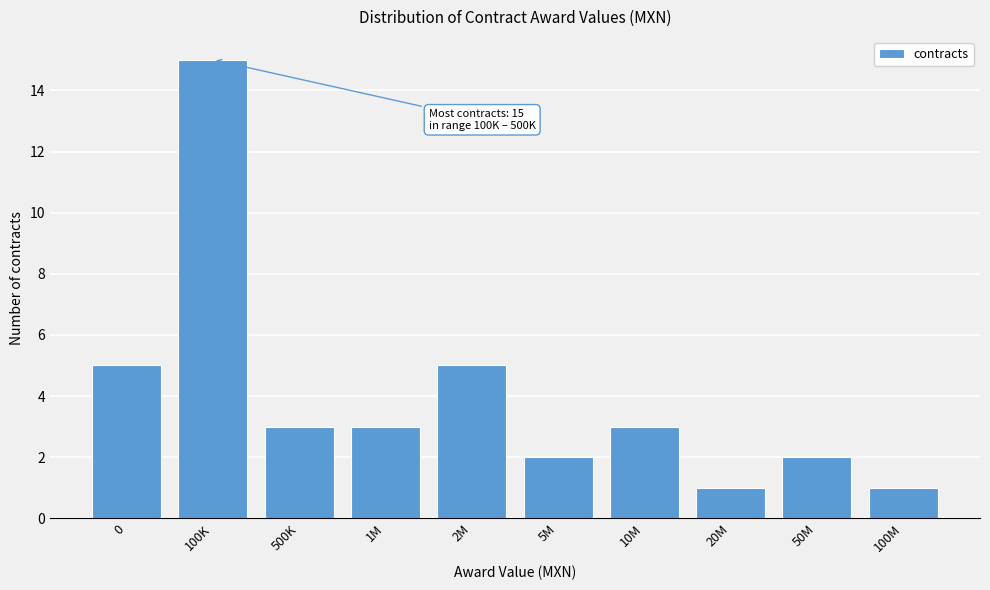

Reading right to left, transcribe all the data shown in this chart.

1	2	1	3	2	5	3	3	15	5